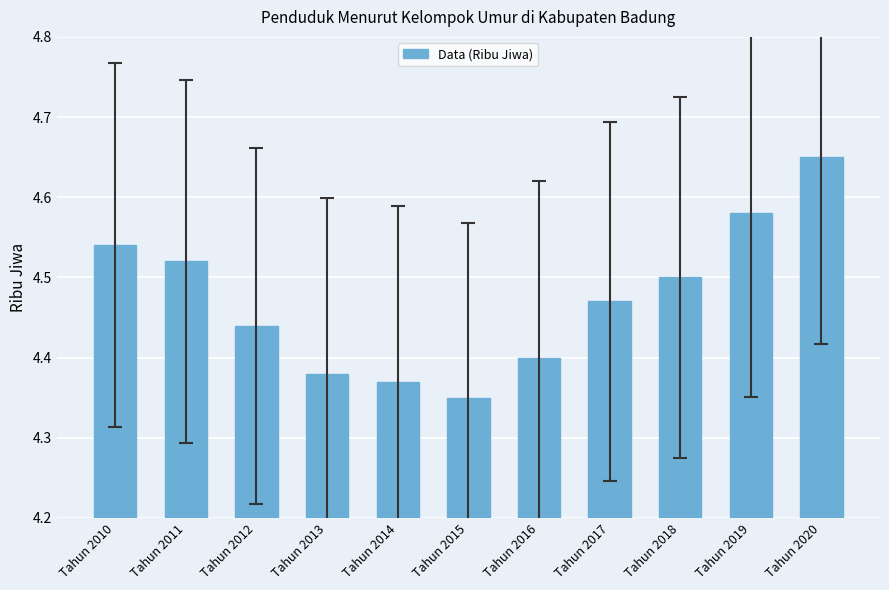

What is the difference between the second highest and second lowest values?

0.2